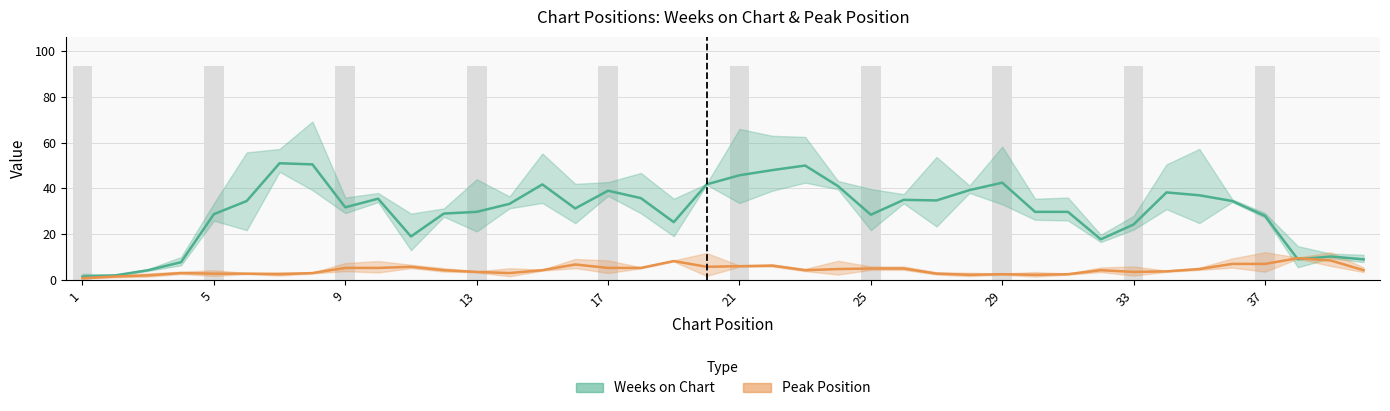

Rank the series by their average value, from lowest to highest.

Peak Position, Weeks on Chart